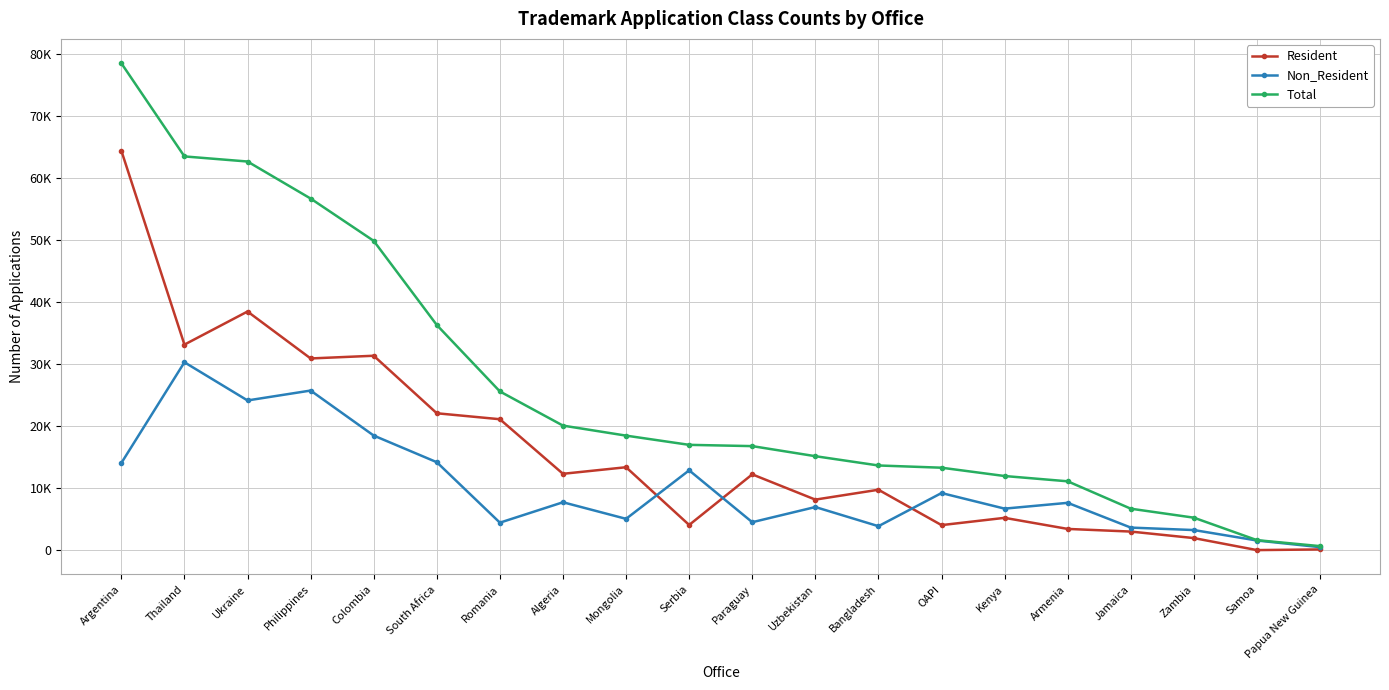

Does the chart have visible grid lines?

Yes